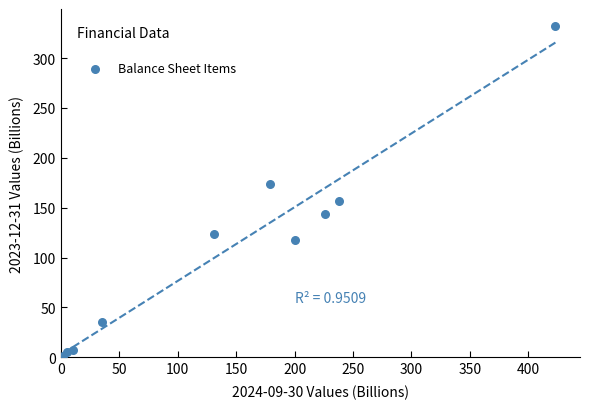

What is the range of X values (max minus min)?

421.2